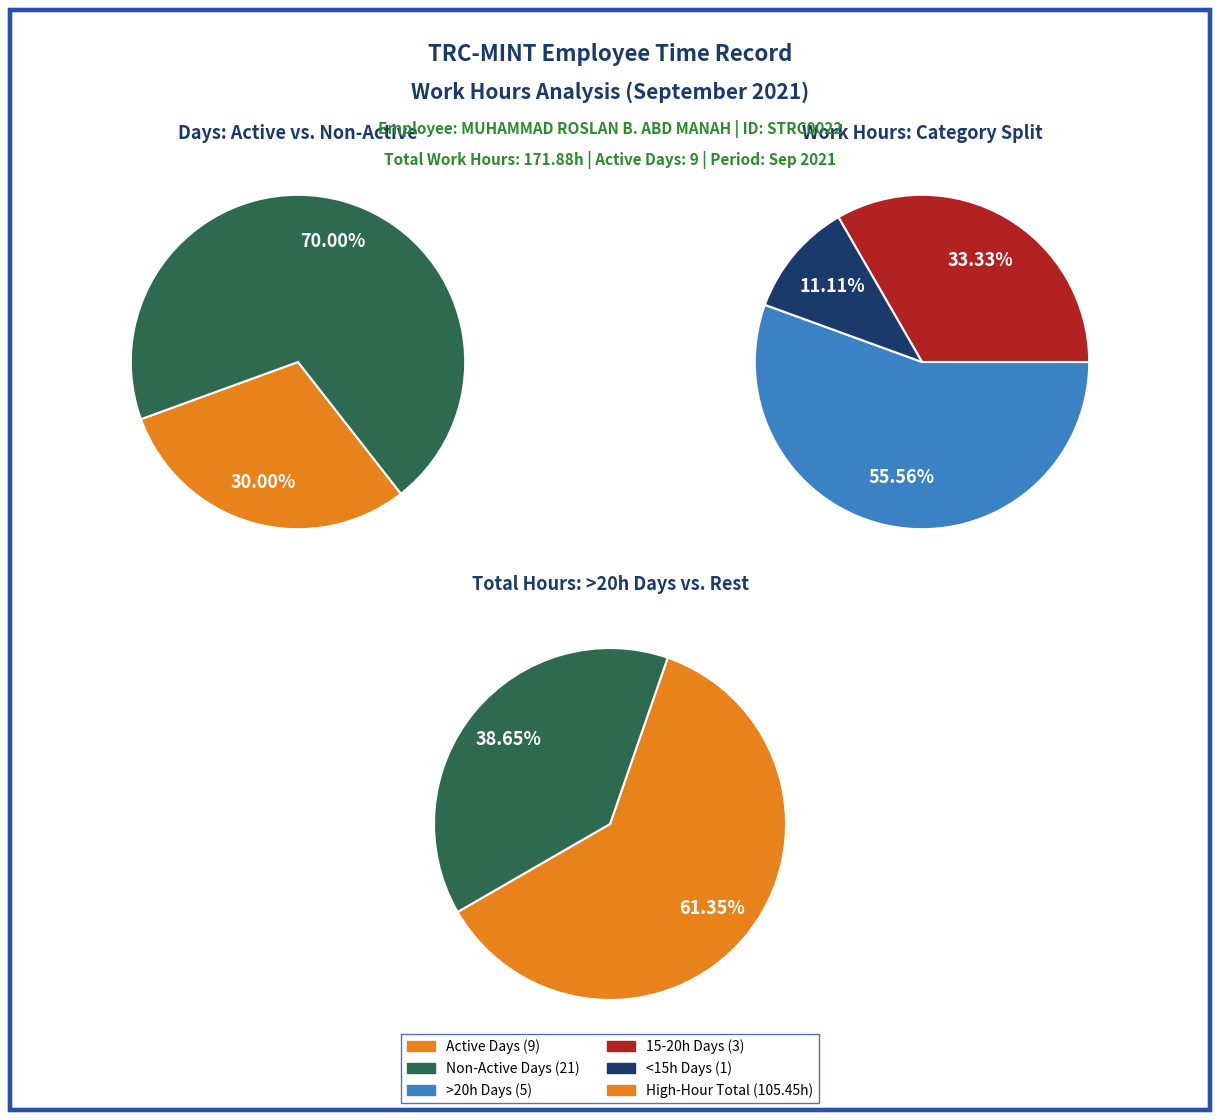

Between 4 and 2, which is larger?

2